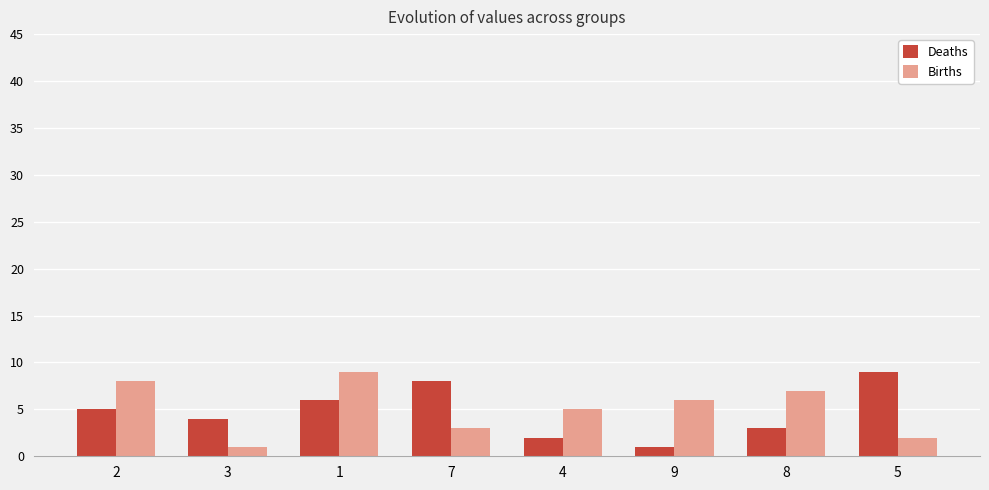

The value of Births at 1 is 9. True or false?

True